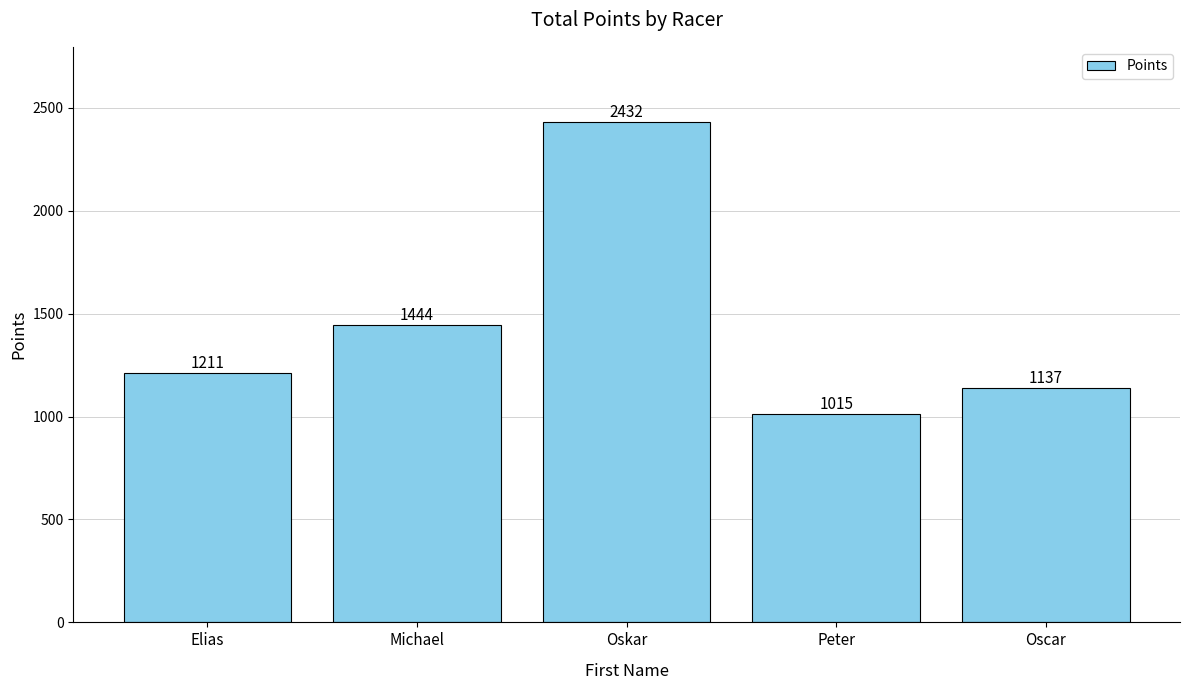

What is the value of the 2nd bar from the left?

1444.2